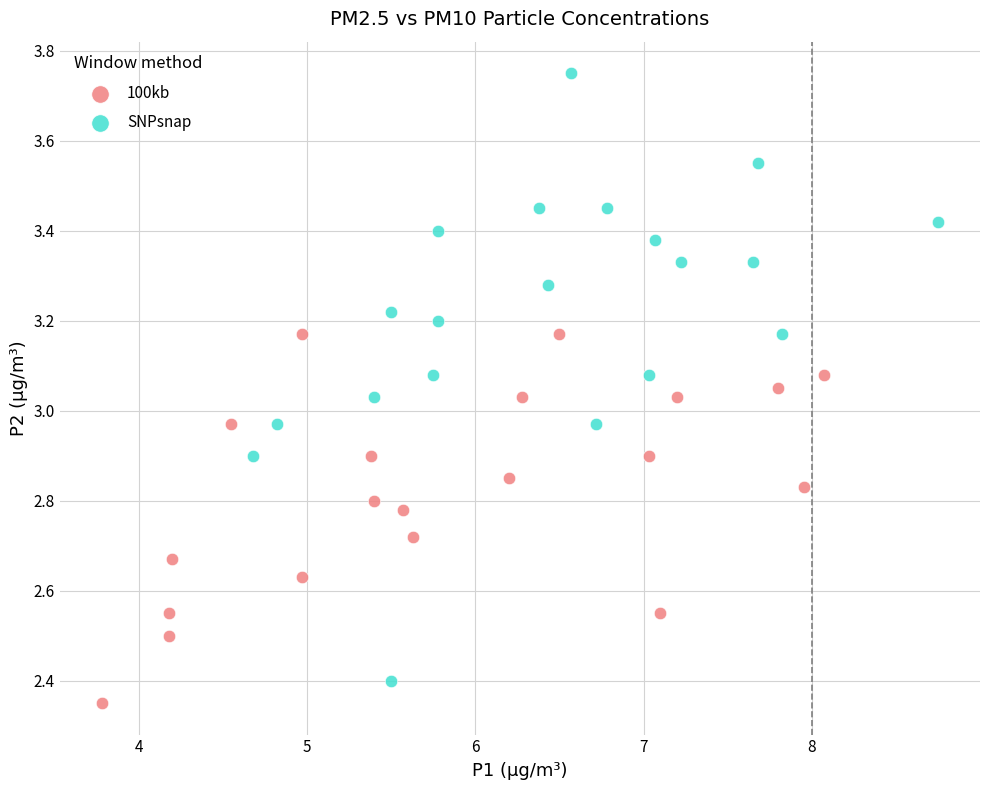

Which series contains the highest Y value?

SNPsnap